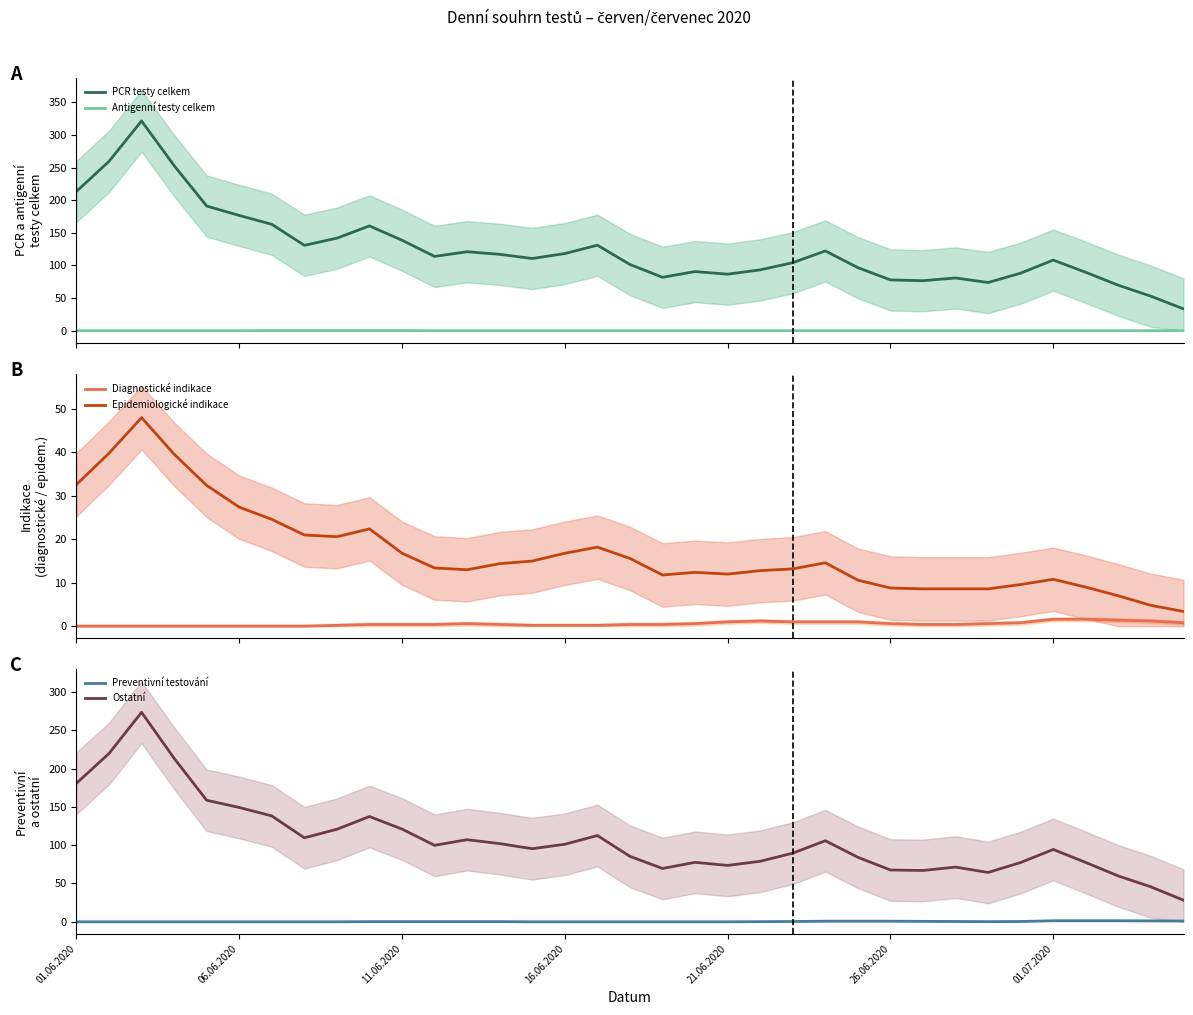

How many data points in Diagnostické indikace are above 0?

27